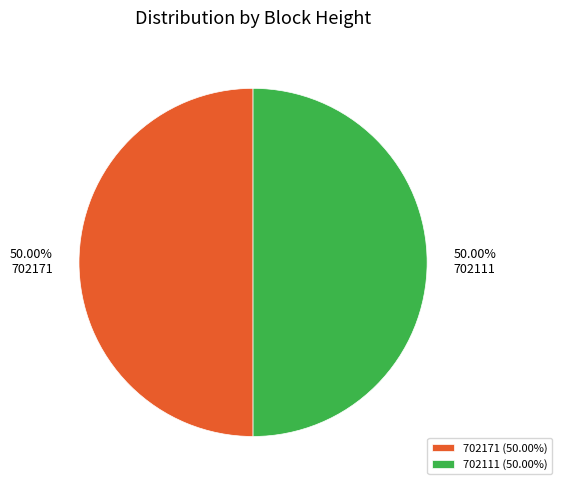

Approximately how many times larger is the value at 702111 compared to 702171?

1.0